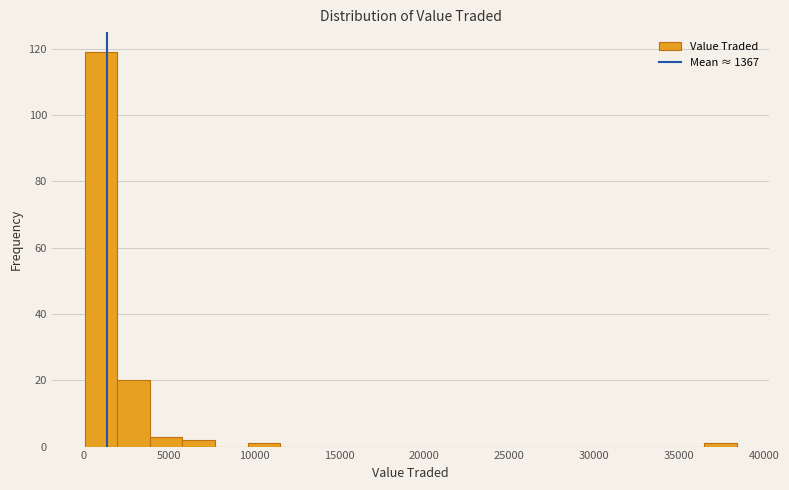

Around what value on the x-axis is the tallest bar? Give the approximate position of its centre, as read against the axis.

1000